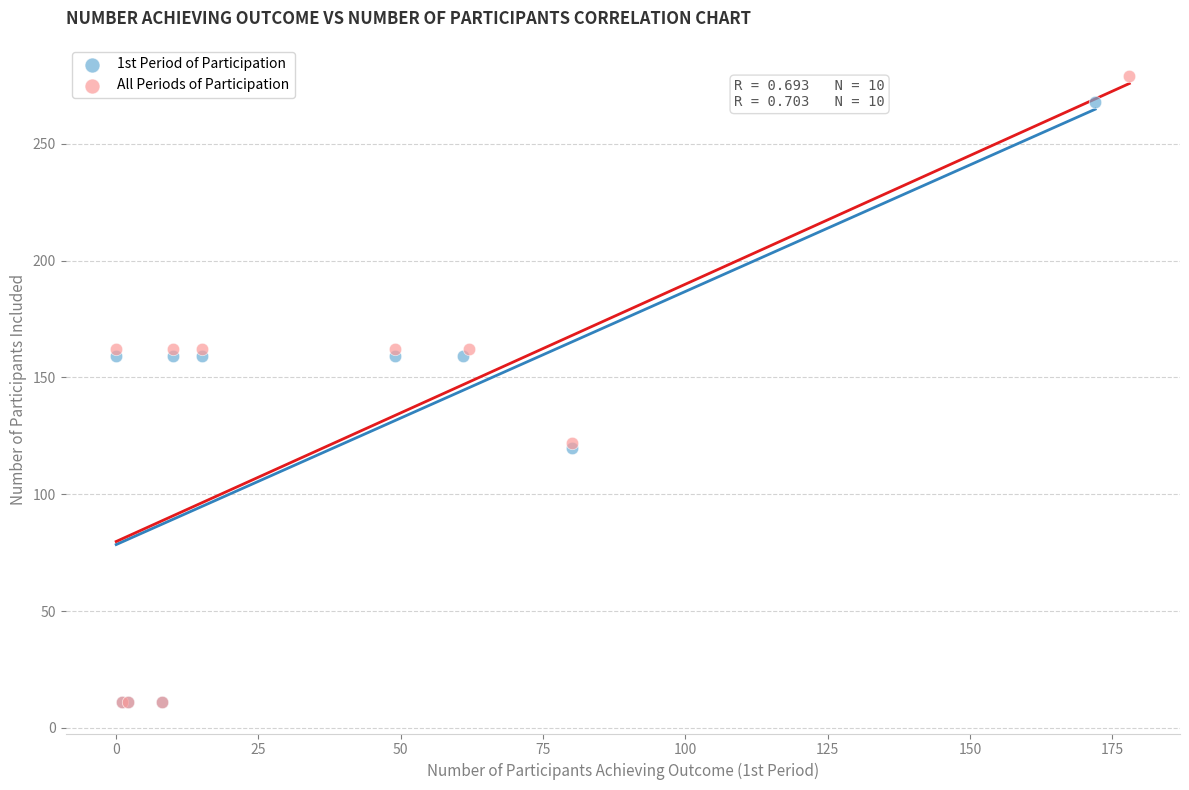

Which series has the widest spread of Y values?

All Periods of Participation